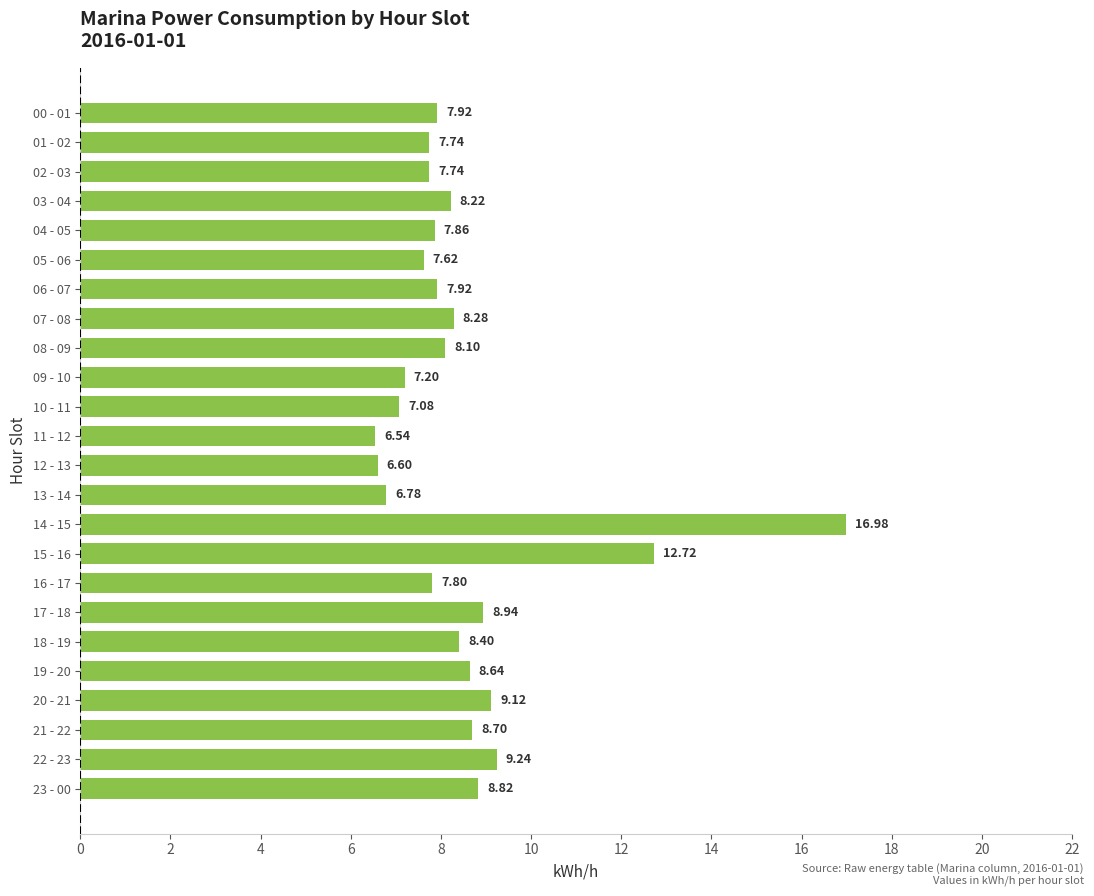

At which label is the value closest to 11?

15 - 16